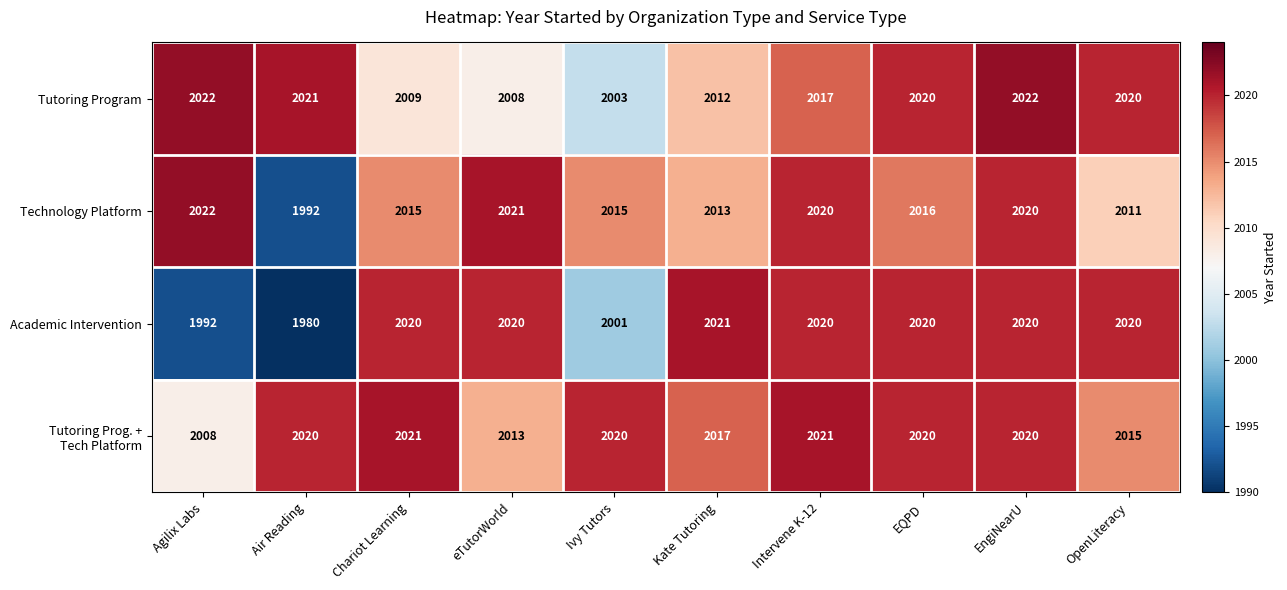

At how many categories does at least one series exceed 2010?

10